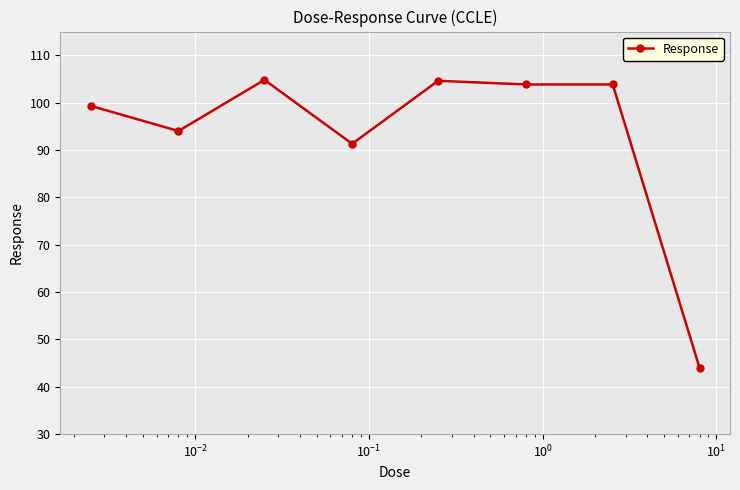

What is the value of the 5th point from the left?

104.6